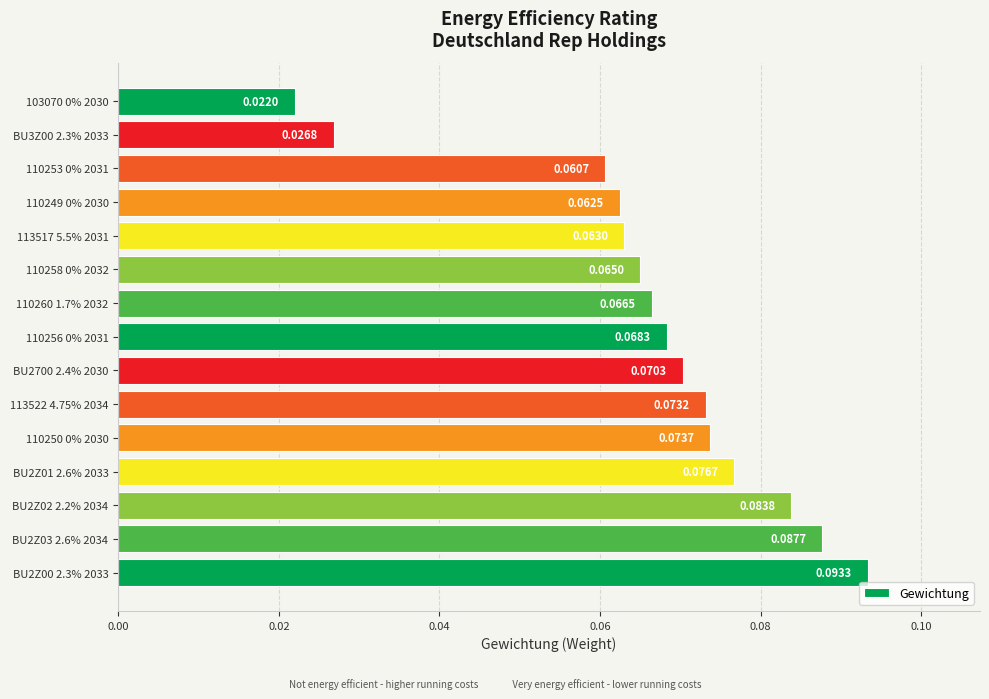

How many series are shown in this chart?

1